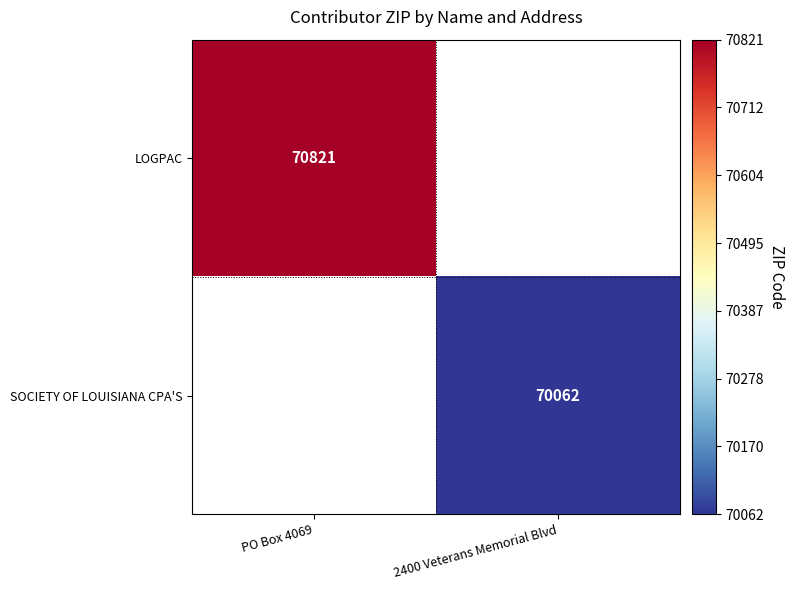

How many data points does each series have?

2